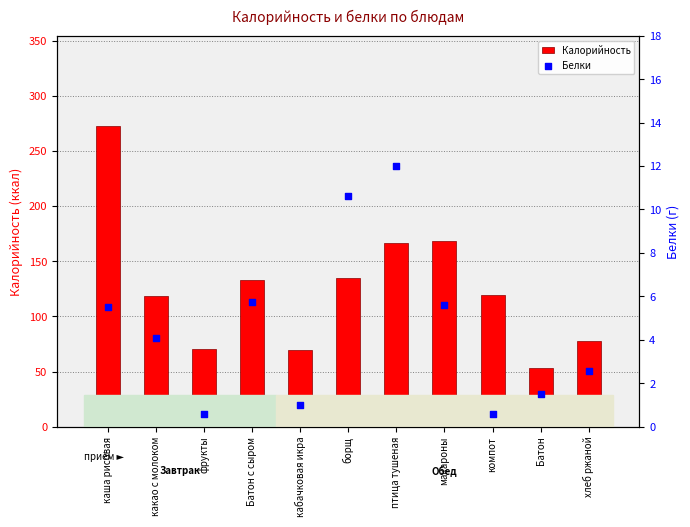

At which category is the sum across all series the highest?

каша рисовая